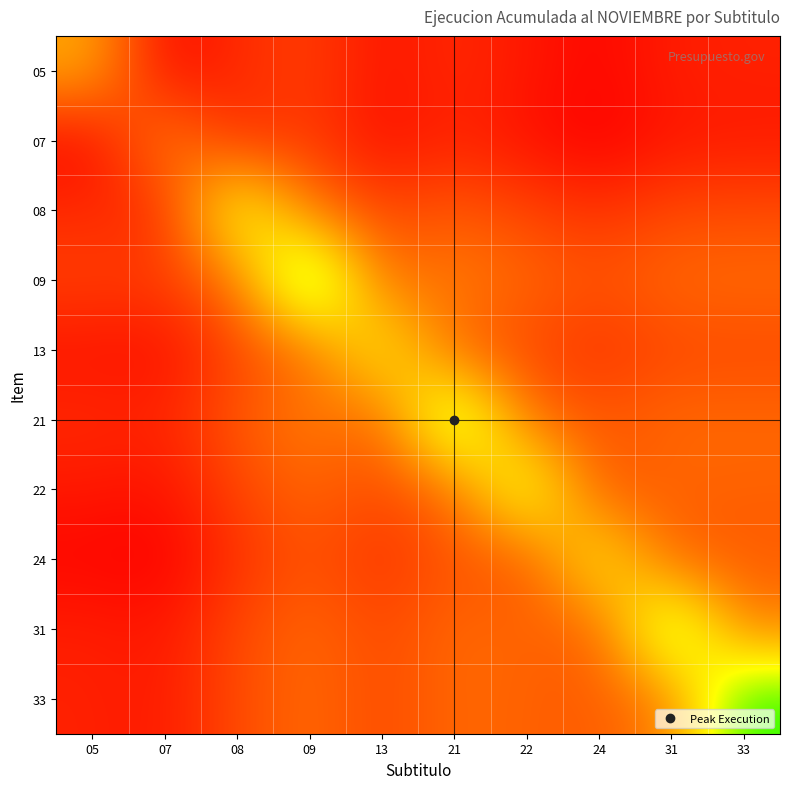

Reading left to right, extract all data points from this chart.

05: 05=10.4	07=4.5	08=5.7	09=6.5	13=4.9	21=5.7	22=5.1	24=4.4	31=5.3	33=5.4
07: 05=4.5	07=9.1	08=5.8	09=6.4	13=4.7	21=5.5	22=4.8	24=4.2	31=5.0	33=5.1
08: 05=5.7	07=5.8	08=14.7	09=8.5	13=6.7	21=7.4	22=6.7	24=6.0	31=6.8	33=6.9
09: 05=6.5	07=6.4	08=8.5	09=18.3	13=8.2	21=8.8	22=8.0	24=7.2	31=8.0	33=8.1
13: 05=4.9	07=4.7	08=6.7	09=8.2	13=13.6	21=7.8	22=6.9	24=6.1	31=6.8	33=6.9
21: 05=5.7	07=5.5	08=7.4	09=8.8	13=7.8	21=17.0	22=8.3	24=7.4	31=8.1	33=8.1
22: 05=5.1	07=4.8	08=6.7	09=8.0	13=6.9	21=8.3	22=15.2	24=7.2	31=7.8	33=7.7
24: 05=4.4	07=4.2	08=6.0	09=7.2	13=6.1	21=7.4	22=7.2	24=13.5	31=7.7	33=7.5
31: 05=5.3	07=5.0	08=6.8	09=8.0	13=6.8	21=8.1	22=7.8	24=7.7	31=16.8	33=8.9
33: 05=5.4	07=5.1	08=6.9	09=8.1	13=6.9	21=8.1	22=7.7	24=7.5	31=8.9	33=17.5